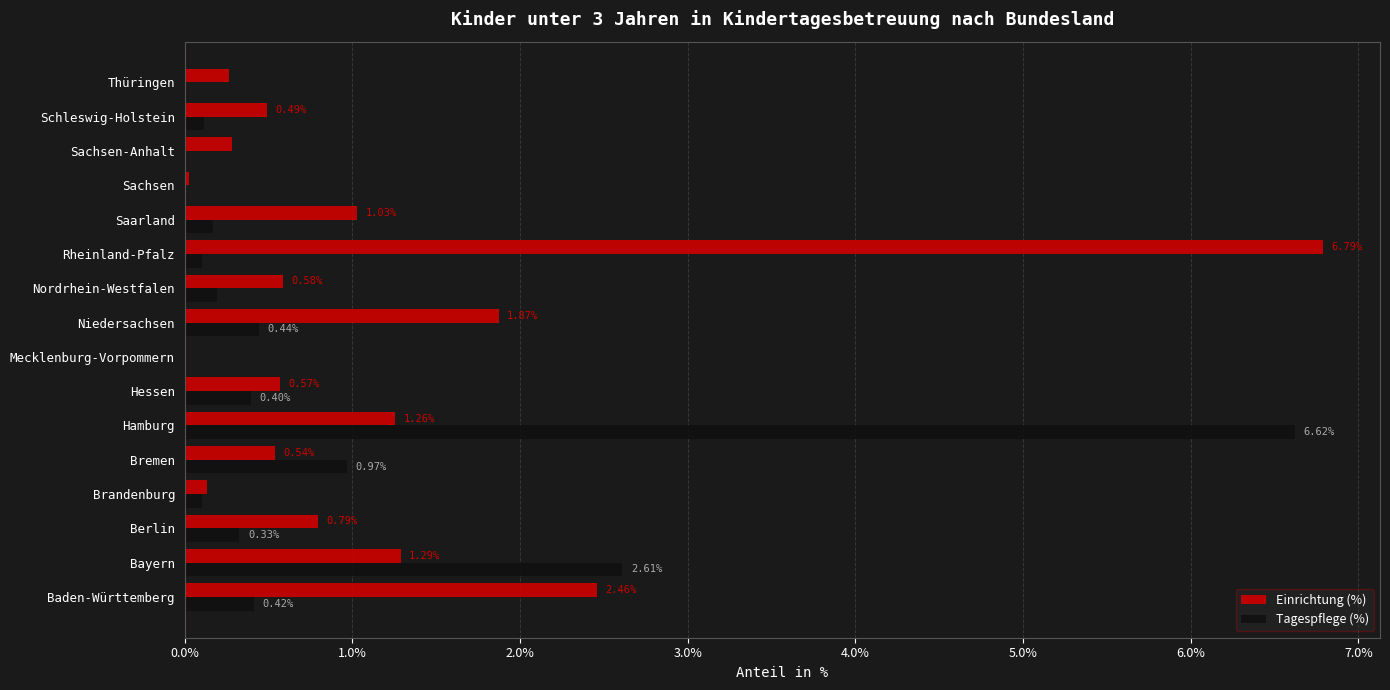

Where is Einrichtung (%) nearest to the value 3?

Baden-Württemberg